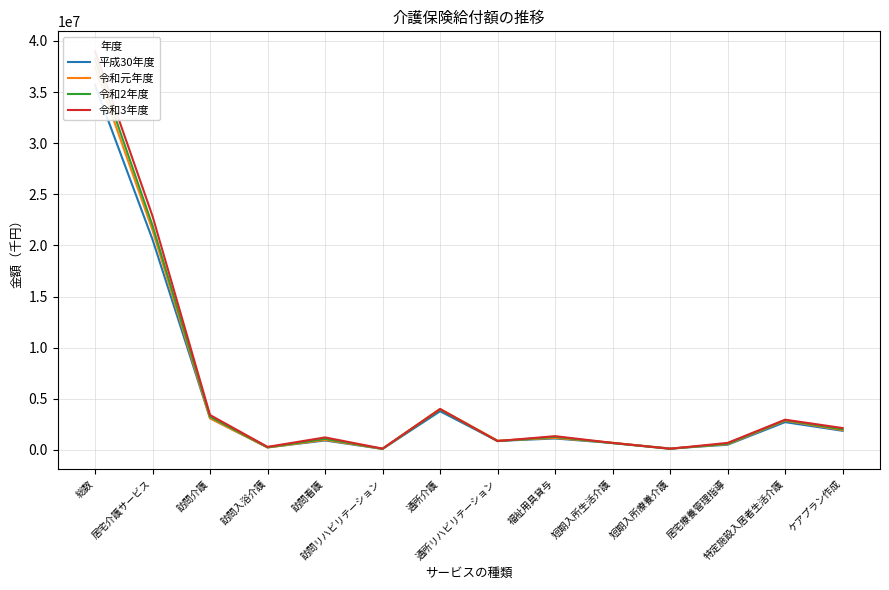

Reading right to left, what are all the values shown in this chart?

平成30年度: 1875240	2722972	513183	140006	681640	1122239	883373	3784947	102357	927749	251185	3109142	20572723	35682710
令和元年度: 1944227	2868417	568614	139693	702119	1180195	915948	4011960	111191	989065	243737	3098114	21487289	37421495
令和2年度: 2021626	2911874	614791	115846	667234	1280252	861484	3966705	117006	1085704	265397	3246414	21939332	38231926
令和3年度: 2143536	2961219	694211	119169	692534	1350861	874177	4003309	131315	1229030	304092	3416471	22862685	38988411